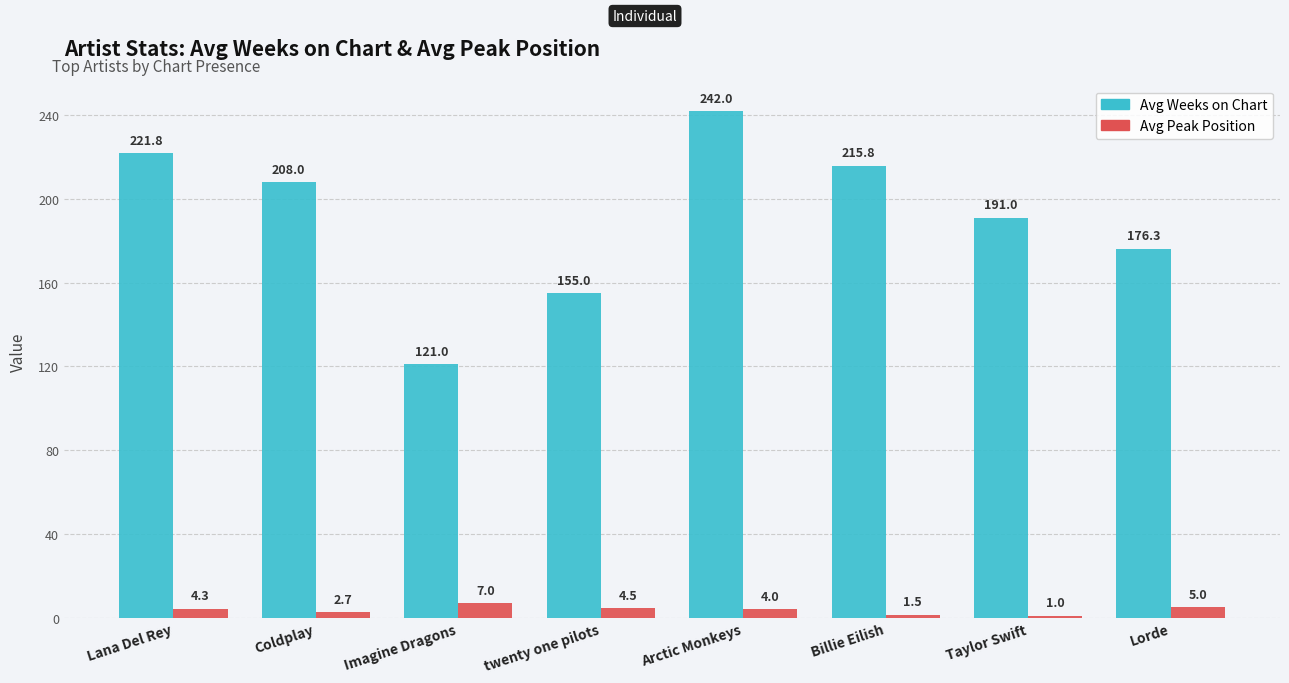

What is the difference between the highest and lowest values at Imagine Dragons?

114.0